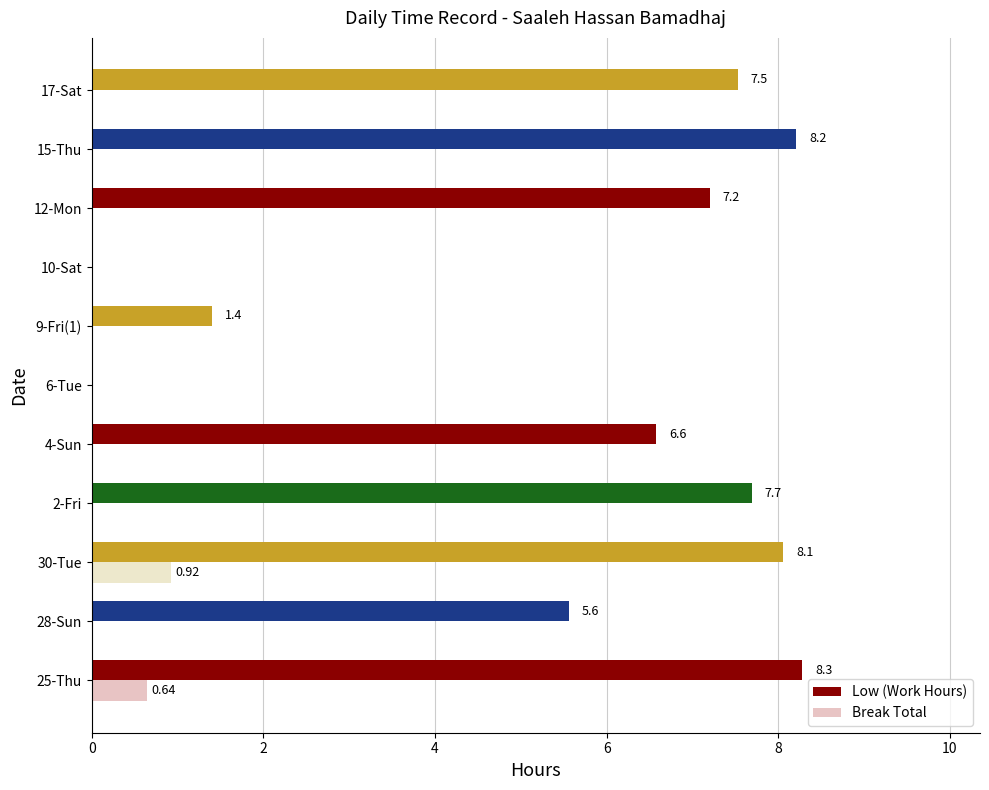

Count the number of categories in the chart.

11